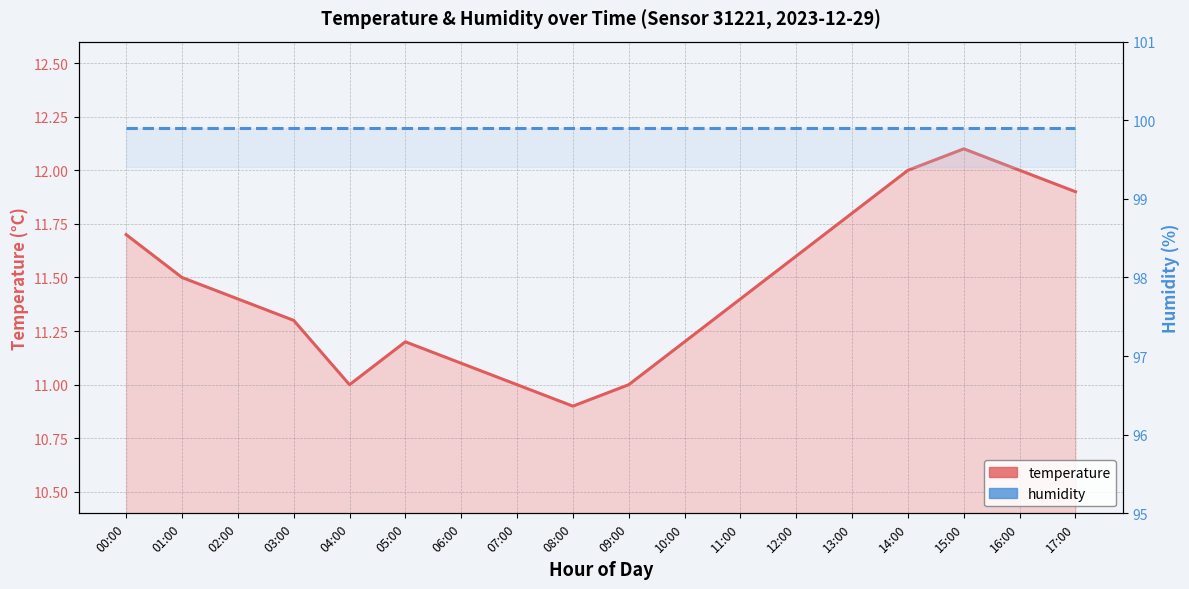

True or false: humidity and temperature cross at least once.

False